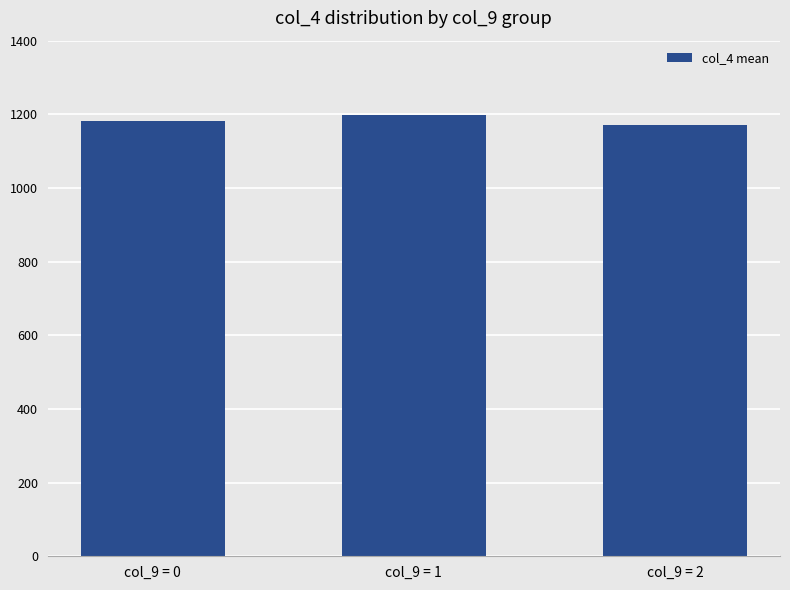

What is the sum of all values?

3553